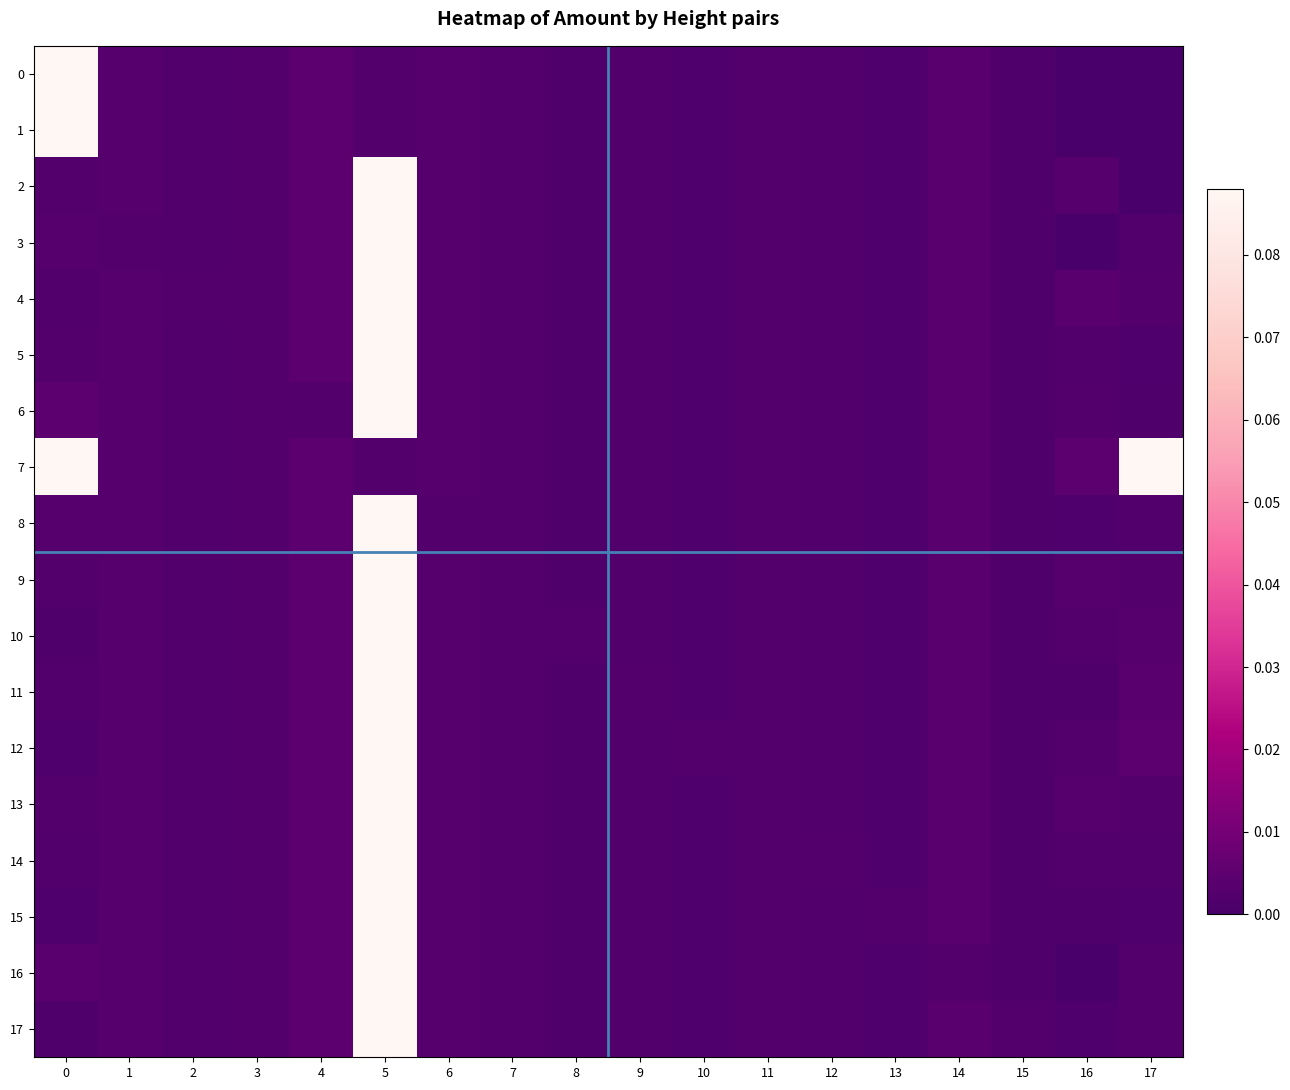

Reading left to right, what are all the values shown in this chart?

0: 0=0.1	1=0.0	2=0.0	3=0.0	4=0.0	5=0.0	6=0.0	7=0.0	8=0.0	9=0.0	10=0.0	11=0.0	12=0.0	13=0.0	14=0.0	15=0.0	16=0.0	17=0.0
1: 0=0.1	1=0.0	2=0.0	3=0.0	4=0.0	5=0.0	6=0.0	7=0.0	8=0.0	9=0.0	10=0.0	11=0.0	12=0.0	13=0.0	14=0.0	15=0.0	16=0.0	17=0.0
2: 0=0.0	1=0.0	2=0.0	3=0.0	4=0.0	5=0.1	6=0.0	7=0.0	8=0.0	9=0.0	10=0.0	11=0.0	12=0.0	13=0.0	14=0.0	15=0.0	16=0.0	17=0.0
3: 0=0.0	1=0.0	2=0.0	3=0.0	4=0.0	5=0.1	6=0.0	7=0.0	8=0.0	9=0.0	10=0.0	11=0.0	12=0.0	13=0.0	14=0.0	15=0.0	16=0.0	17=0.0
4: 0=0.0	1=0.0	2=0.0	3=0.0	4=0.0	5=0.1	6=0.0	7=0.0	8=0.0	9=0.0	10=0.0	11=0.0	12=0.0	13=0.0	14=0.0	15=0.0	16=0.0	17=0.0
5: 0=0.0	1=0.0	2=0.0	3=0.0	4=0.0	5=0.1	6=0.0	7=0.0	8=0.0	9=0.0	10=0.0	11=0.0	12=0.0	13=0.0	14=0.0	15=0.0	16=0.0	17=0.0
6: 0=0.0	1=0.0	2=0.0	3=0.0	4=0.0	5=0.1	6=0.0	7=0.0	8=0.0	9=0.0	10=0.0	11=0.0	12=0.0	13=0.0	14=0.0	15=0.0	16=0.0	17=0.0
7: 0=0.1	1=0.0	2=0.0	3=0.0	4=0.0	5=0.0	6=0.0	7=0.0	8=0.0	9=0.0	10=0.0	11=0.0	12=0.0	13=0.0	14=0.0	15=0.0	16=0.0	17=0.1
8: 0=0.0	1=0.0	2=0.0	3=0.0	4=0.0	5=0.1	6=0.0	7=0.0	8=0.0	9=0.0	10=0.0	11=0.0	12=0.0	13=0.0	14=0.0	15=0.0	16=0.0	17=0.0
9: 0=0.0	1=0.0	2=0.0	3=0.0	4=0.0	5=0.1	6=0.0	7=0.0	8=0.0	9=0.0	10=0.0	11=0.0	12=0.0	13=0.0	14=0.0	15=0.0	16=0.0	17=0.0
10: 0=0.0	1=0.0	2=0.0	3=0.0	4=0.0	5=0.1	6=0.0	7=0.0	8=0.0	9=0.0	10=0.0	11=0.0	12=0.0	13=0.0	14=0.0	15=0.0	16=0.0	17=0.0
11: 0=0.0	1=0.0	2=0.0	3=0.0	4=0.0	5=0.1	6=0.0	7=0.0	8=0.0	9=0.0	10=0.0	11=0.0	12=0.0	13=0.0	14=0.0	15=0.0	16=0.0	17=0.0
12: 0=0.0	1=0.0	2=0.0	3=0.0	4=0.0	5=0.1	6=0.0	7=0.0	8=0.0	9=0.0	10=0.0	11=0.0	12=0.0	13=0.0	14=0.0	15=0.0	16=0.0	17=0.0
13: 0=0.0	1=0.0	2=0.0	3=0.0	4=0.0	5=0.1	6=0.0	7=0.0	8=0.0	9=0.0	10=0.0	11=0.0	12=0.0	13=0.0	14=0.0	15=0.0	16=0.0	17=0.0
14: 0=0.0	1=0.0	2=0.0	3=0.0	4=0.0	5=0.1	6=0.0	7=0.0	8=0.0	9=0.0	10=0.0	11=0.0	12=0.0	13=0.0	14=0.0	15=0.0	16=0.0	17=0.0
15: 0=0.0	1=0.0	2=0.0	3=0.0	4=0.0	5=0.1	6=0.0	7=0.0	8=0.0	9=0.0	10=0.0	11=0.0	12=0.0	13=0.0	14=0.0	15=0.0	16=0.0	17=0.0
16: 0=0.0	1=0.0	2=0.0	3=0.0	4=0.0	5=0.1	6=0.0	7=0.0	8=0.0	9=0.0	10=0.0	11=0.0	12=0.0	13=0.0	14=0.0	15=0.0	16=0.0	17=0.0
17: 0=0.0	1=0.0	2=0.0	3=0.0	4=0.0	5=0.1	6=0.0	7=0.0	8=0.0	9=0.0	10=0.0	11=0.0	12=0.0	13=0.0	14=0.0	15=0.0	16=0.0	17=0.0